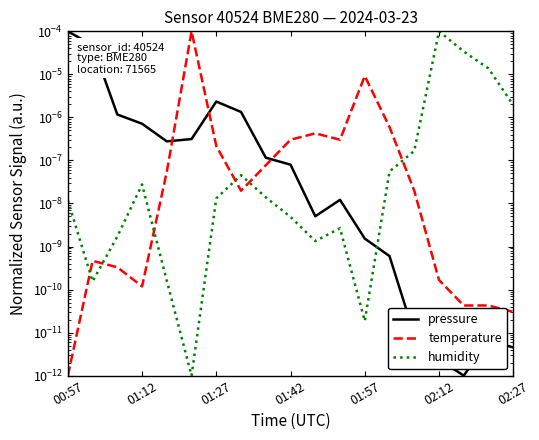

Which series has the widest spread of values?

pressure